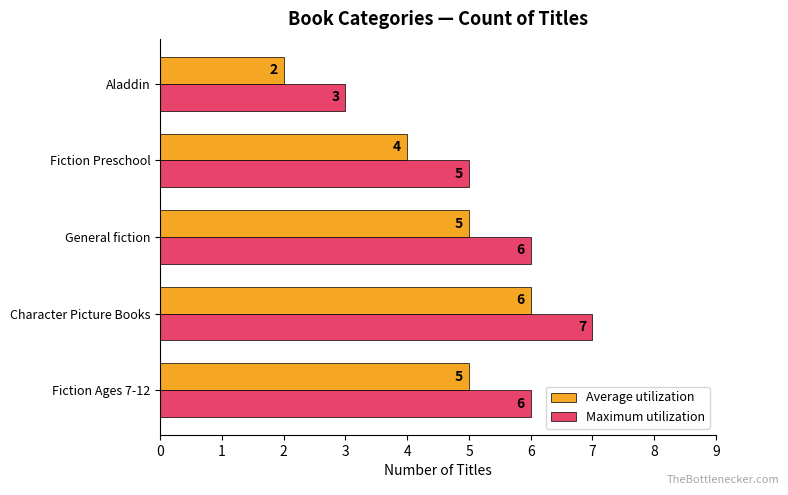

The Average utilization series shows 4 at Fiction Preschool. True or false?

True